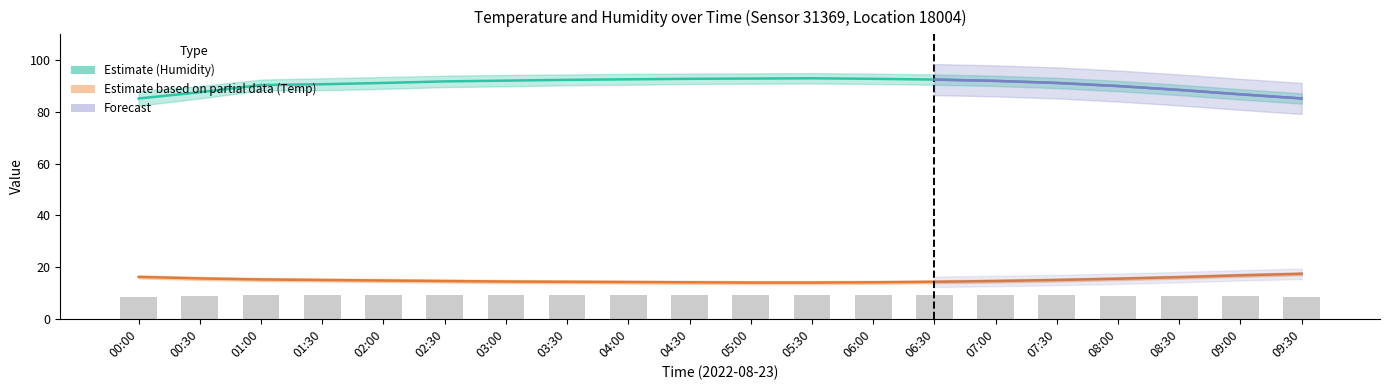

True or false: temperature has a value of 16.2 at 00:00.

True